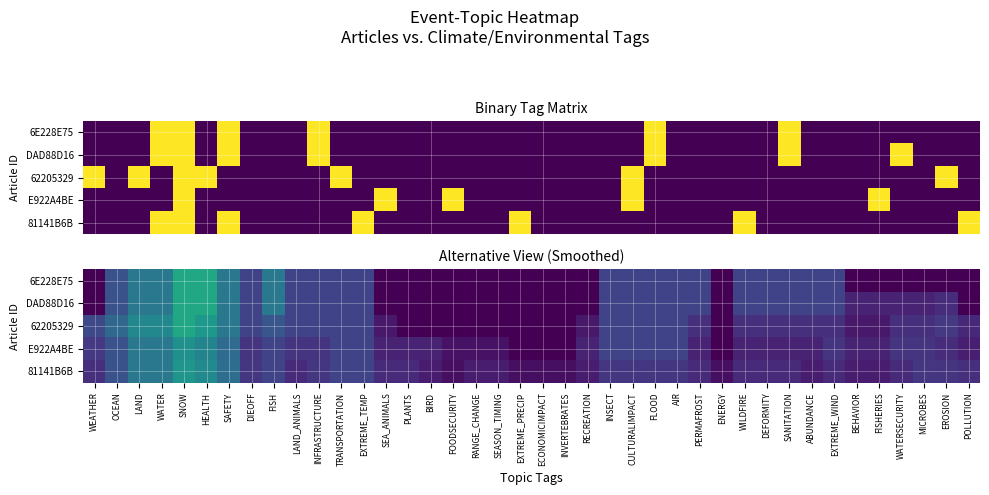

Rank the series by their maximum value, from lowest to highest.

E922A4BE, 81141B6B, 6E228E75, DAD88D16, 62205329